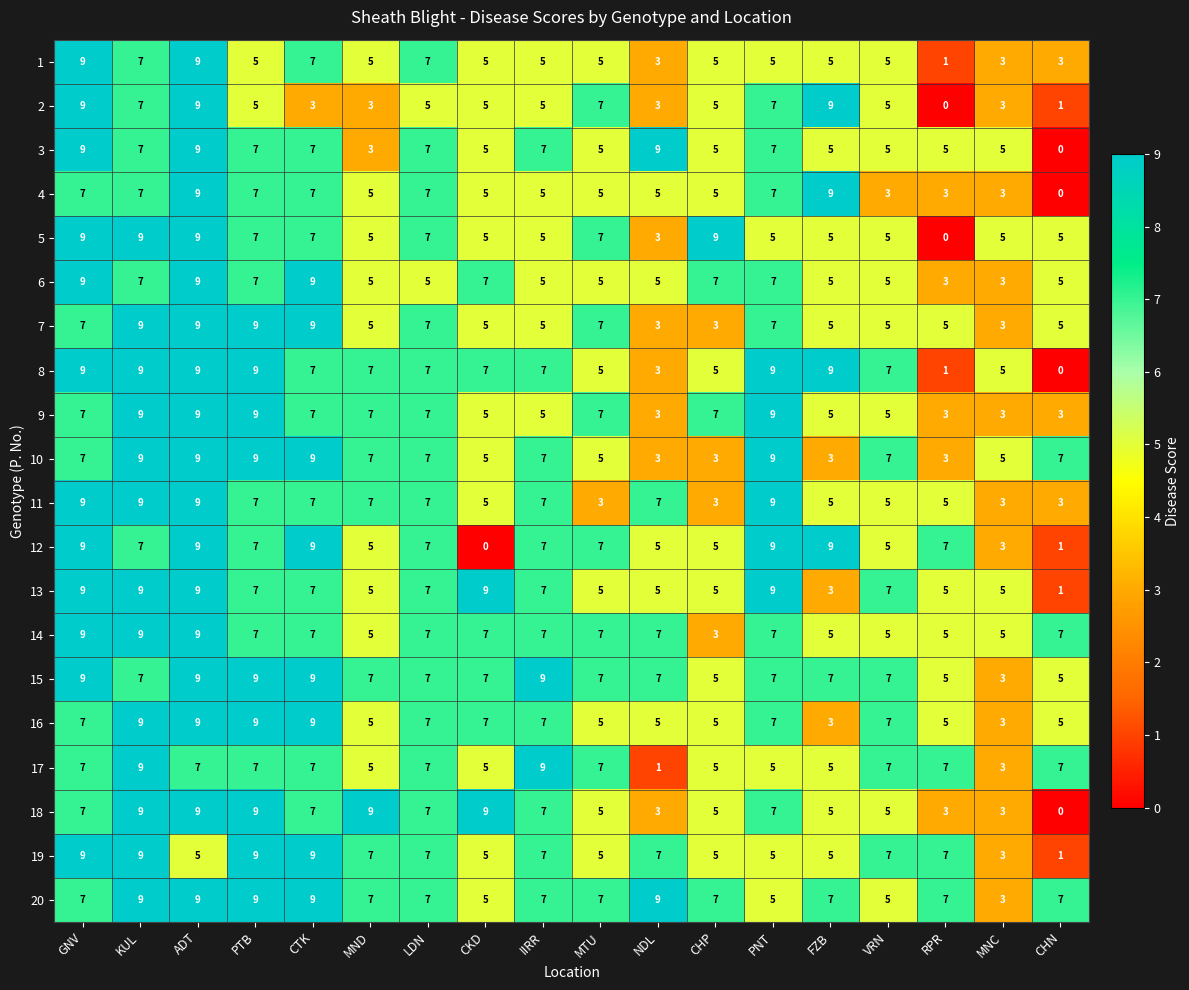

What is the maximum value for 20?

9